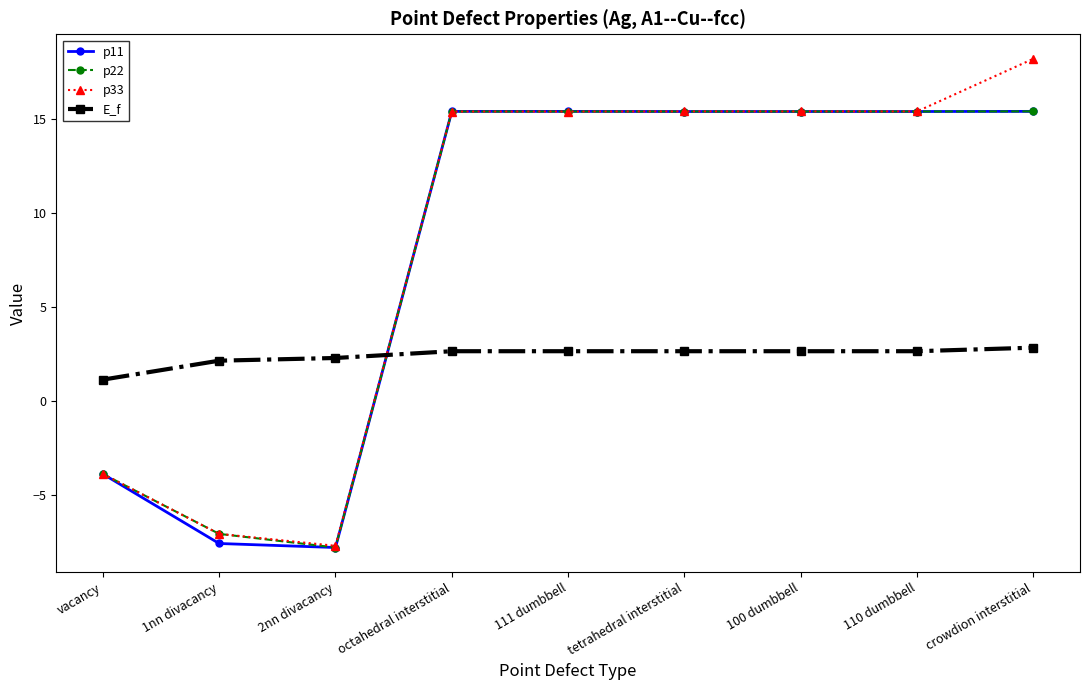

Where is the first local minimum for p33?

2nn divacancy